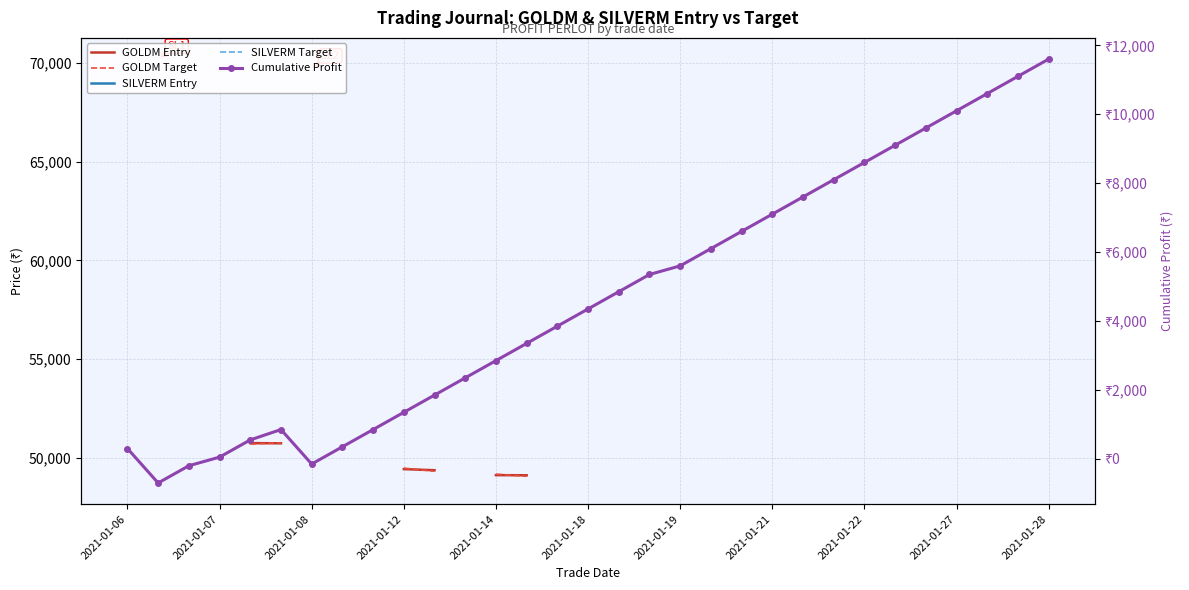

What is the minimum value for GOLDM Target?

48732.0